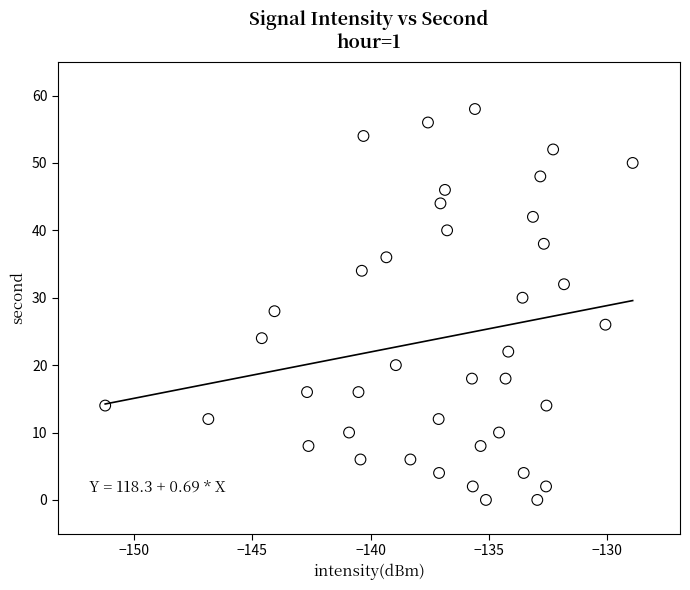

What is the range of Y values (max minus min)?

58